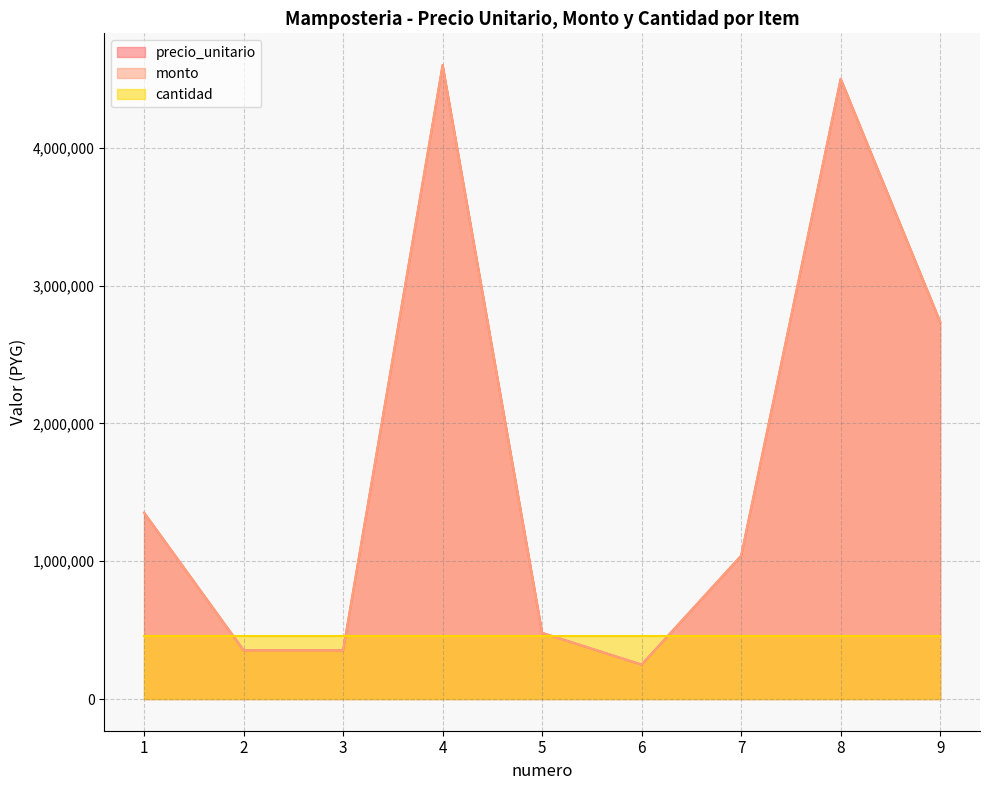

Where does the monto series first go above 1040000?

1